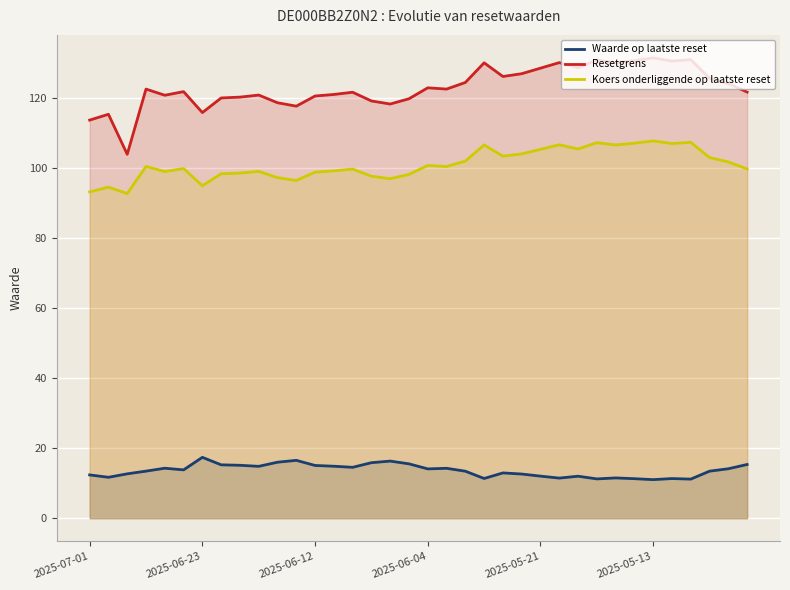

List the series in order of their overall mean, highest first.

Resetgrens, Koers onderliggende op laatste reset, Waarde op laatste reset